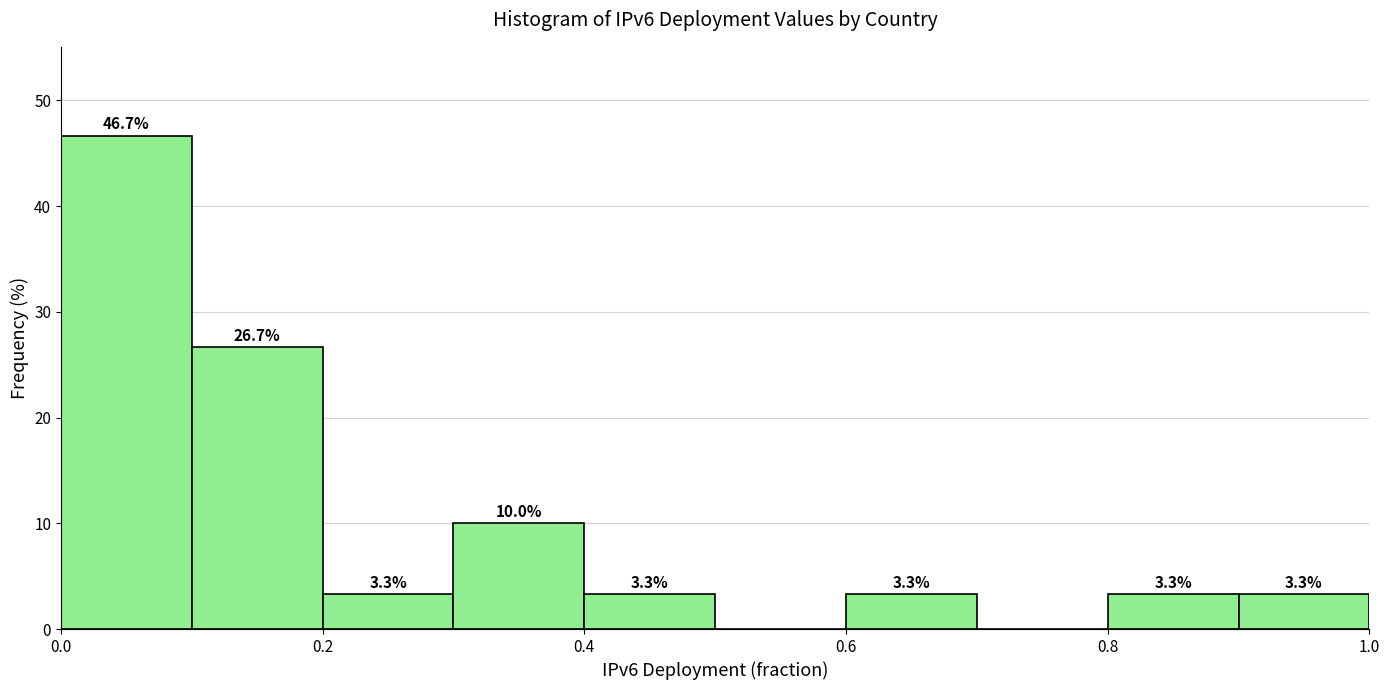

Over which range of the x-axis is the bar tallest?

0.0 to 0.1